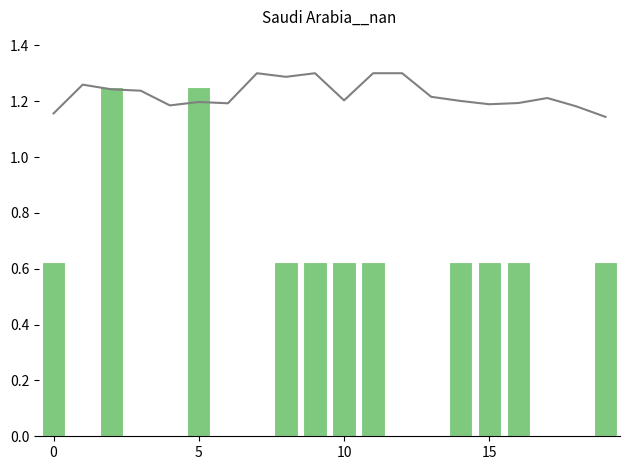

The value of Min at 19 is 0.3. True or false?

False